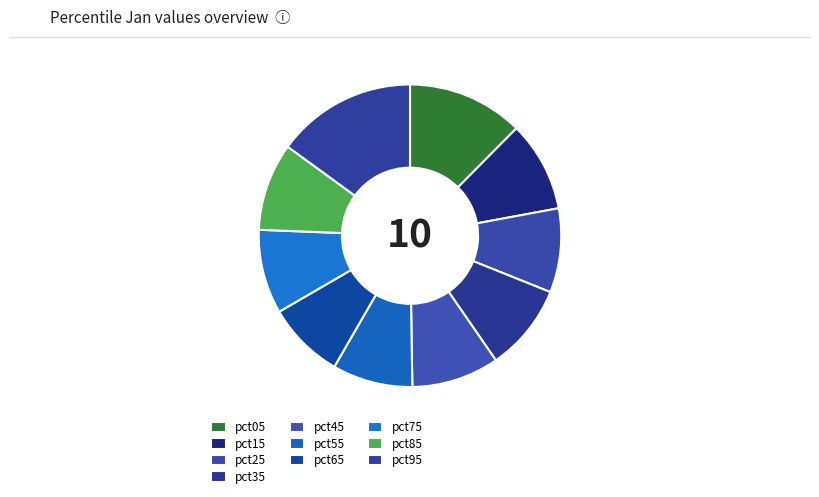

What percentage is the pct45 slice, to the nearest percent?

9%